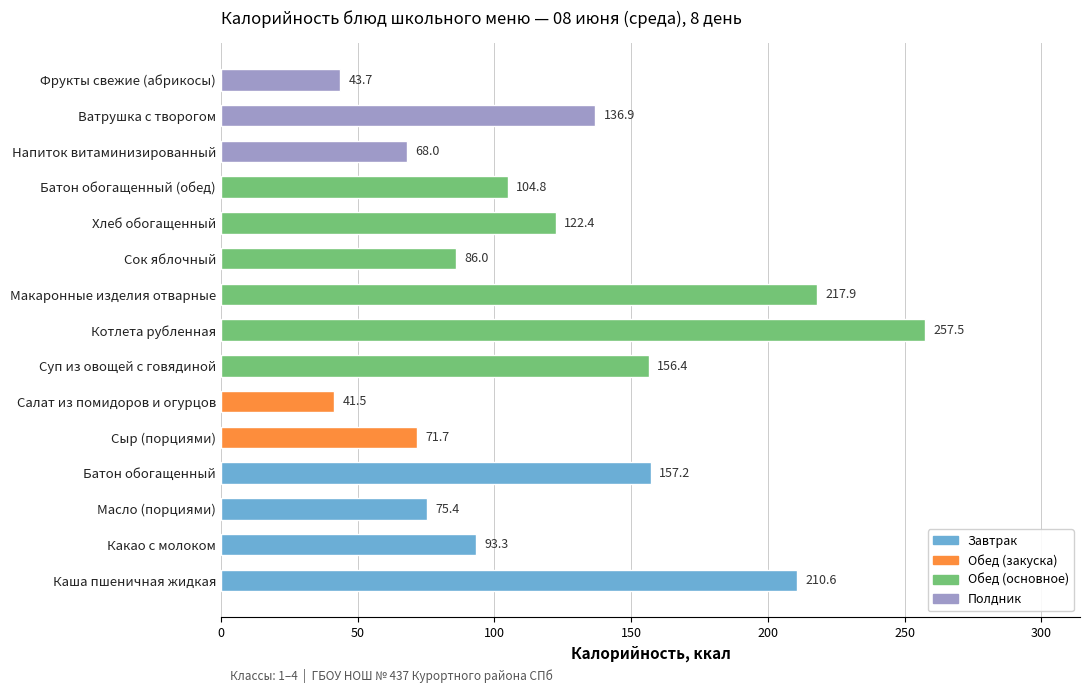

What is the greatest value displayed?

257.5